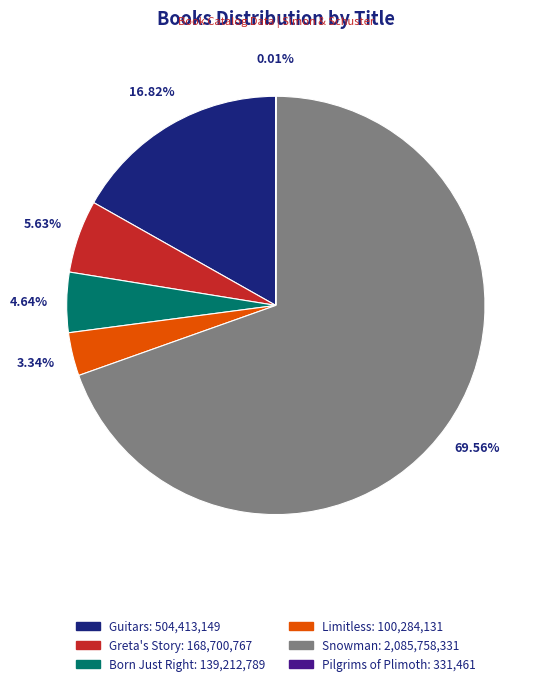

To the nearest percent, what is the average slice percentage?

17%